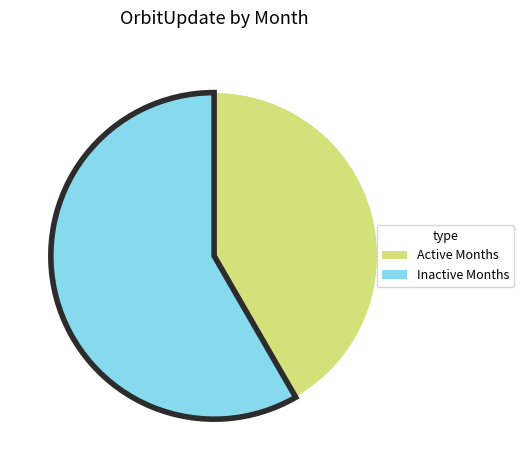

Does any single category account for the majority?

Yes